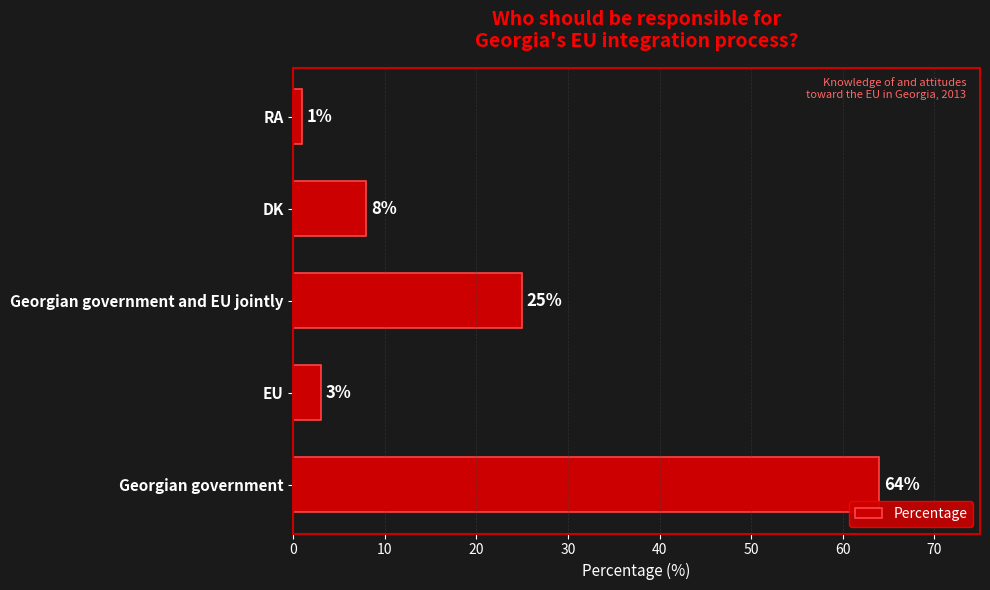

Reading top to bottom, what are all the values shown in this chart?

RA=1	DK=8	Georgian government and EU jointly=25	EU=3	Georgian government=64